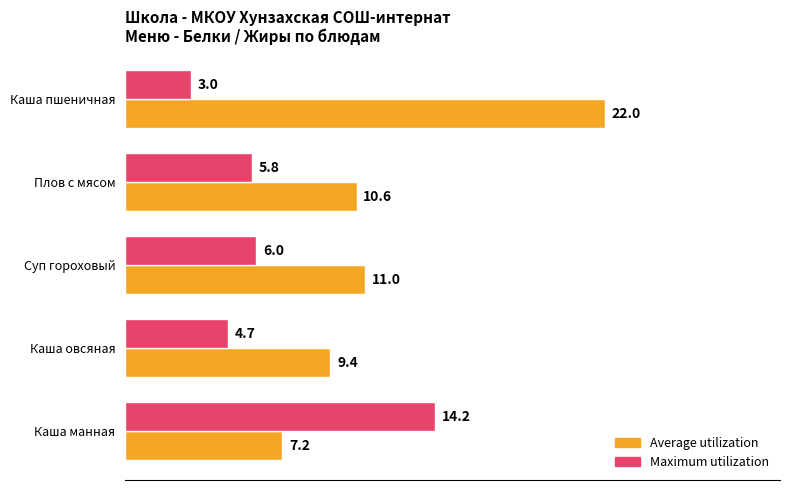

Which series has the largest range (max minus min)?

Average utilization